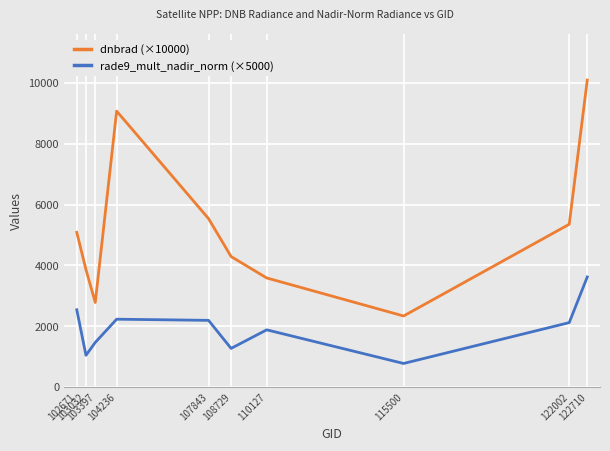

Which series has the widest spread of values?

dnbrad (×10000)